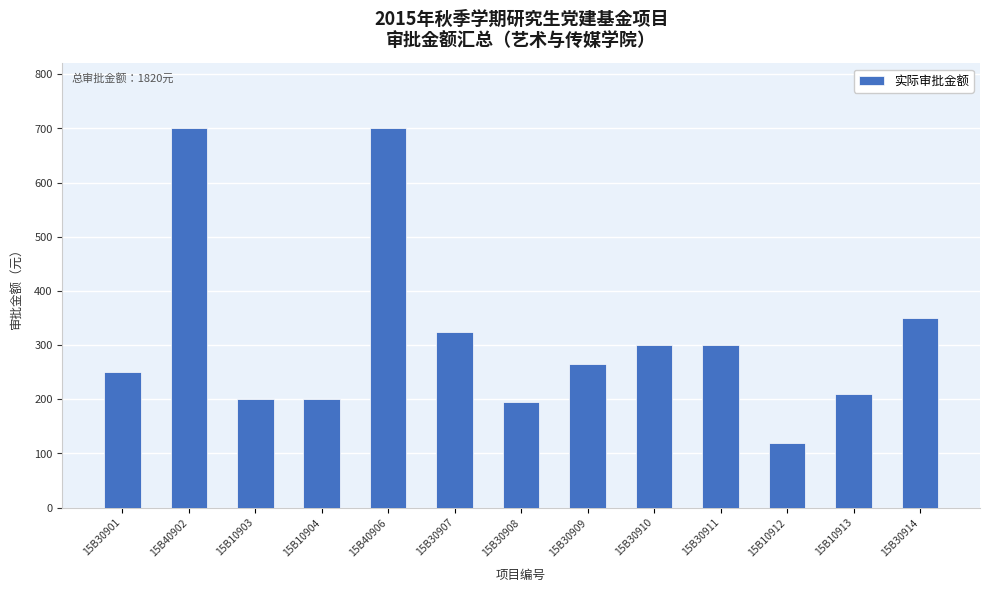

What is the label of the 1st bar from the right?

15B30914